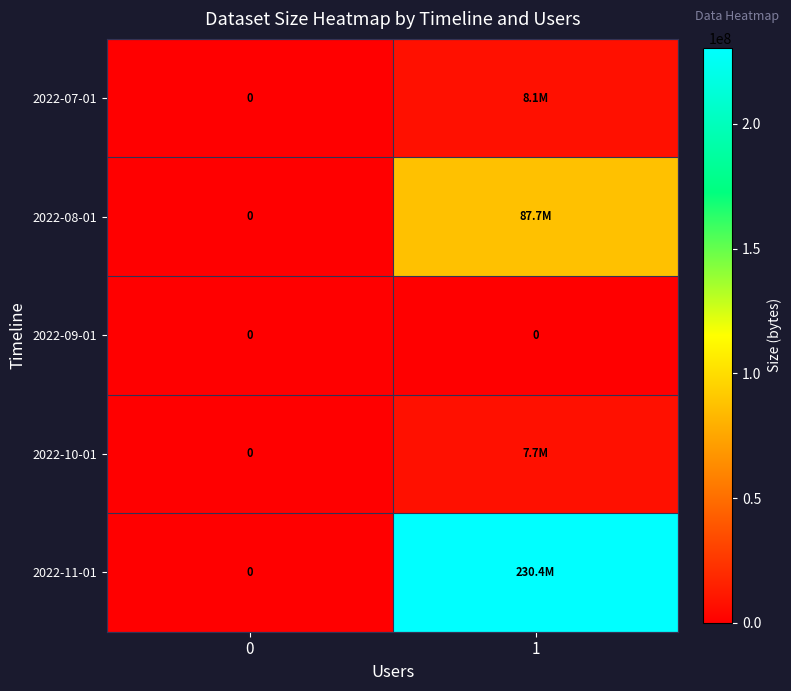

Which category has the highest value in the 2022-11-01 series?

1